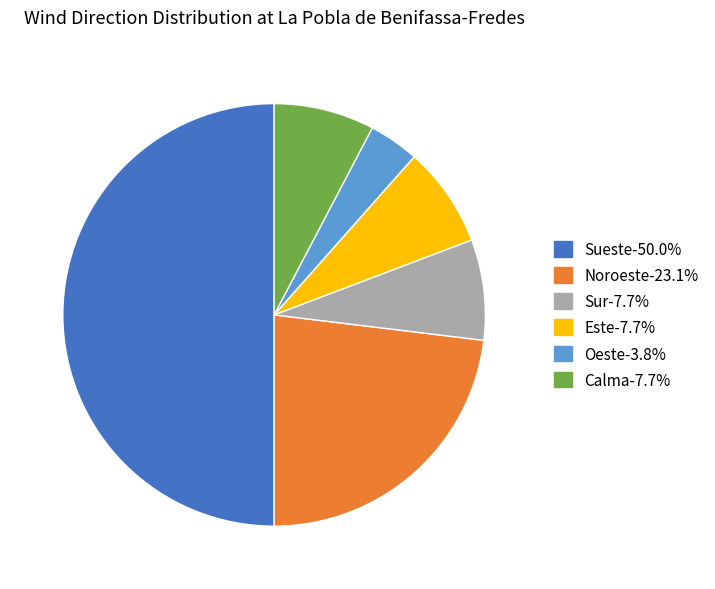

Which category has the biggest portion of the pie?

Sueste